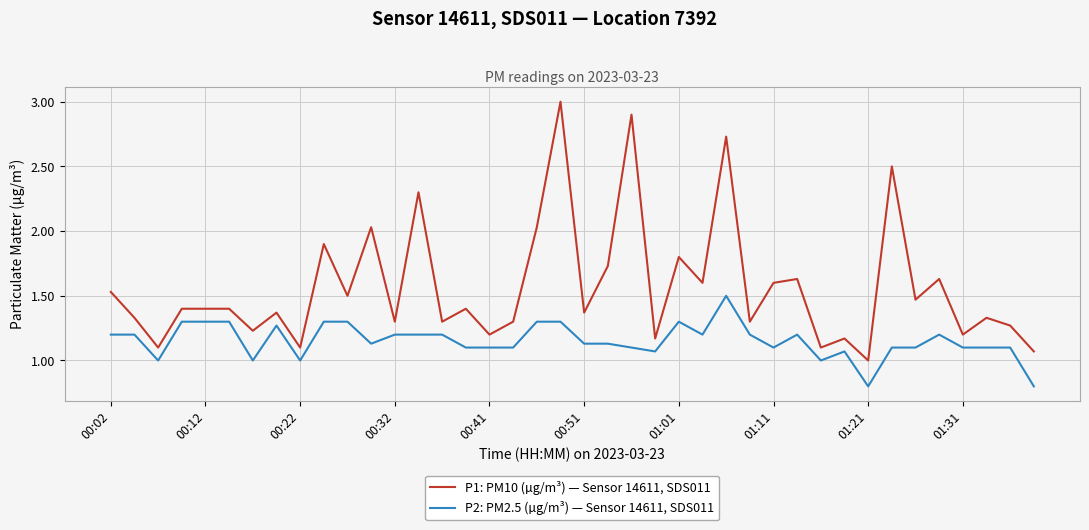

True or false: P2: PM2.5 (µg/m³) — Sensor 14611, SDS011 and P1: PM10 (µg/m³) — Sensor 14611, SDS011 cross at least once.

False